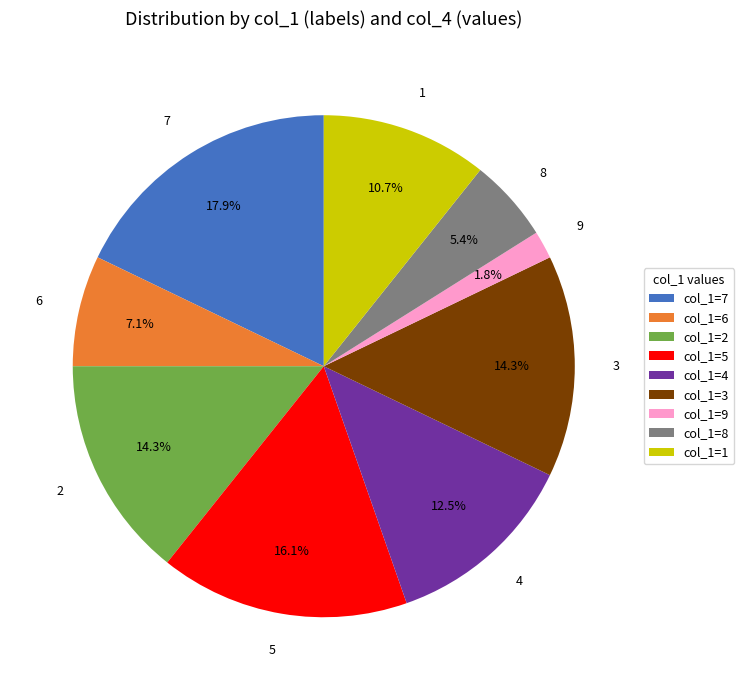

Does 9 represent more than half of the total?

No